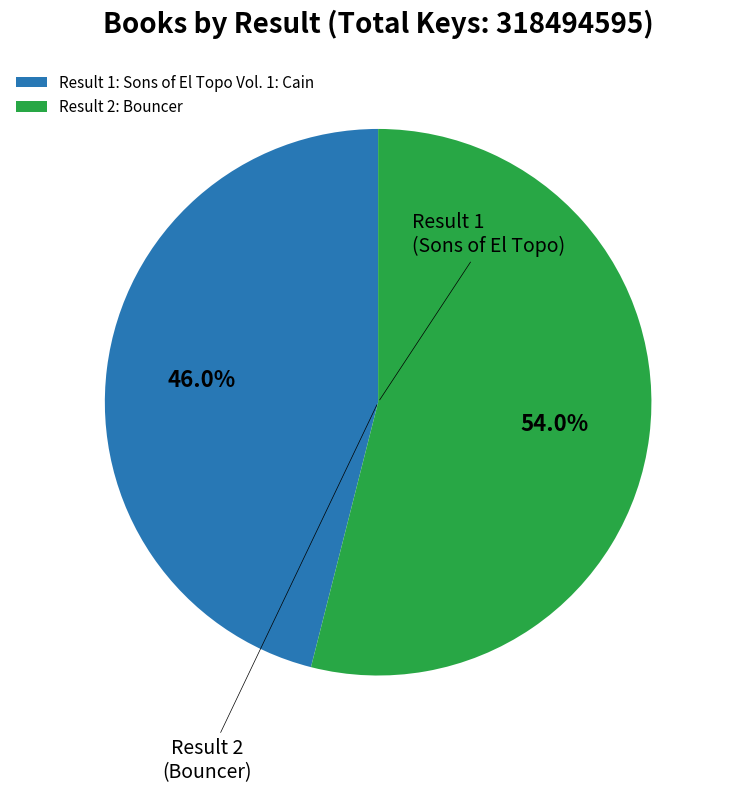

What is the smallest slice in the pie chart?

1